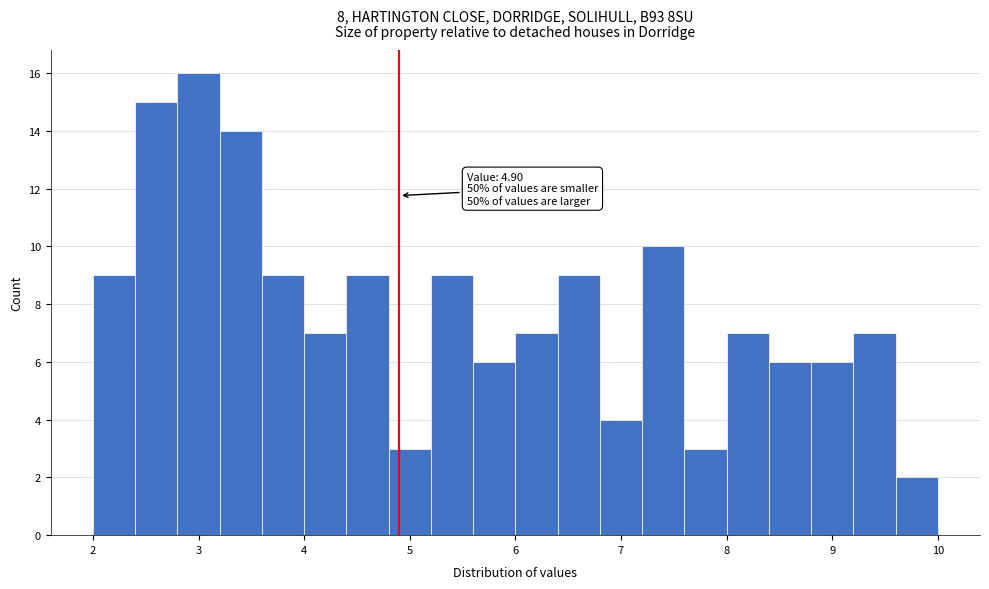

Over which range of the x-axis is the bar tallest?

2.8 to 3.2